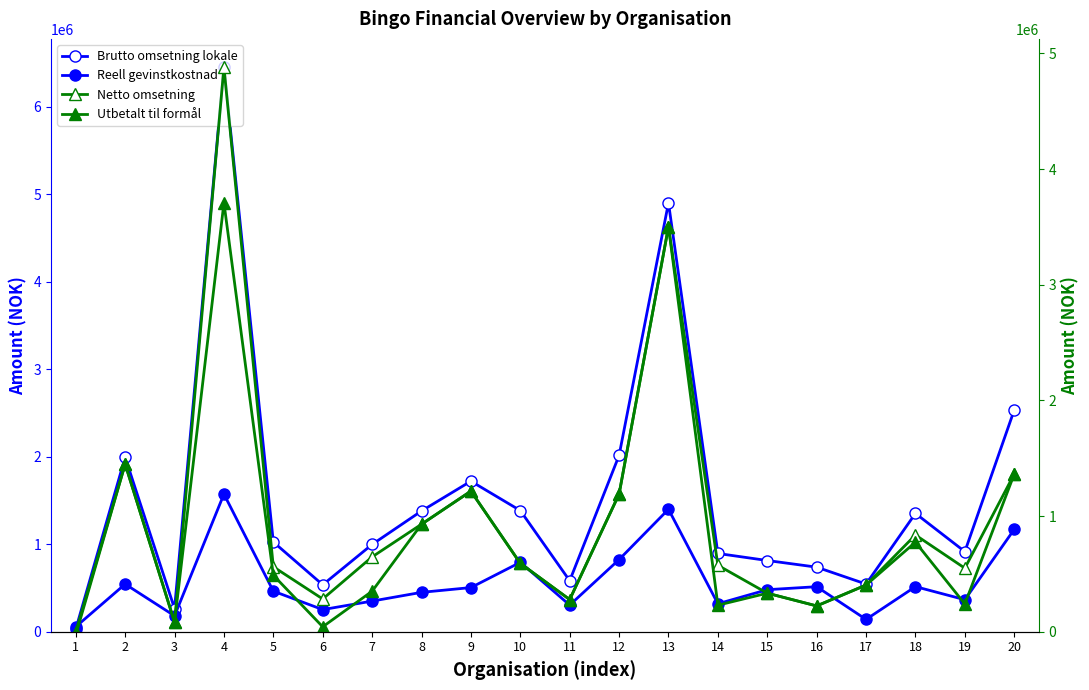

How many negative values does the Netto omsetning series have?

1